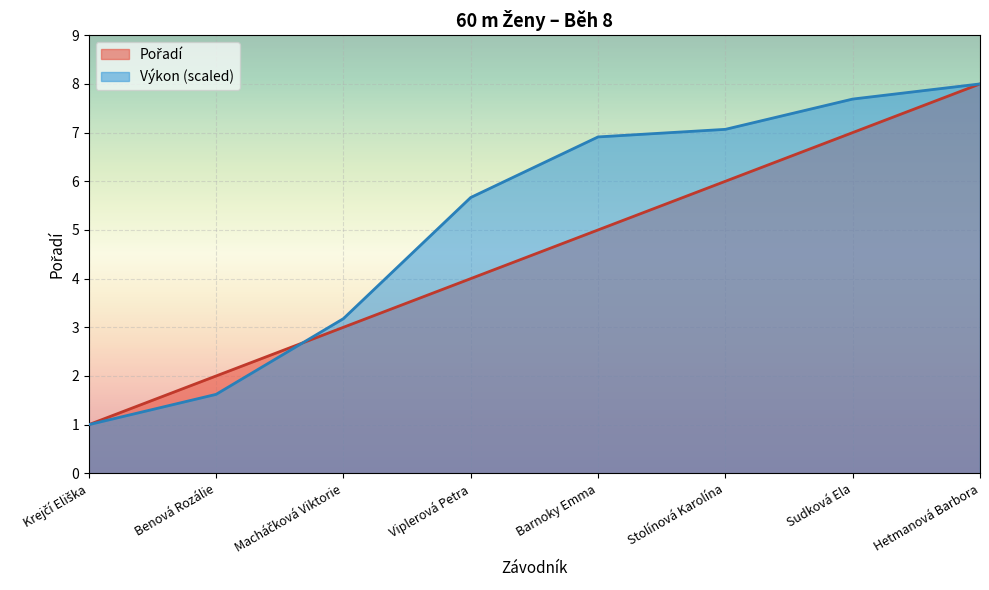

What is the difference between the Pořadí values at Hetmanová Barbora and Viplerová Petra?

4.0